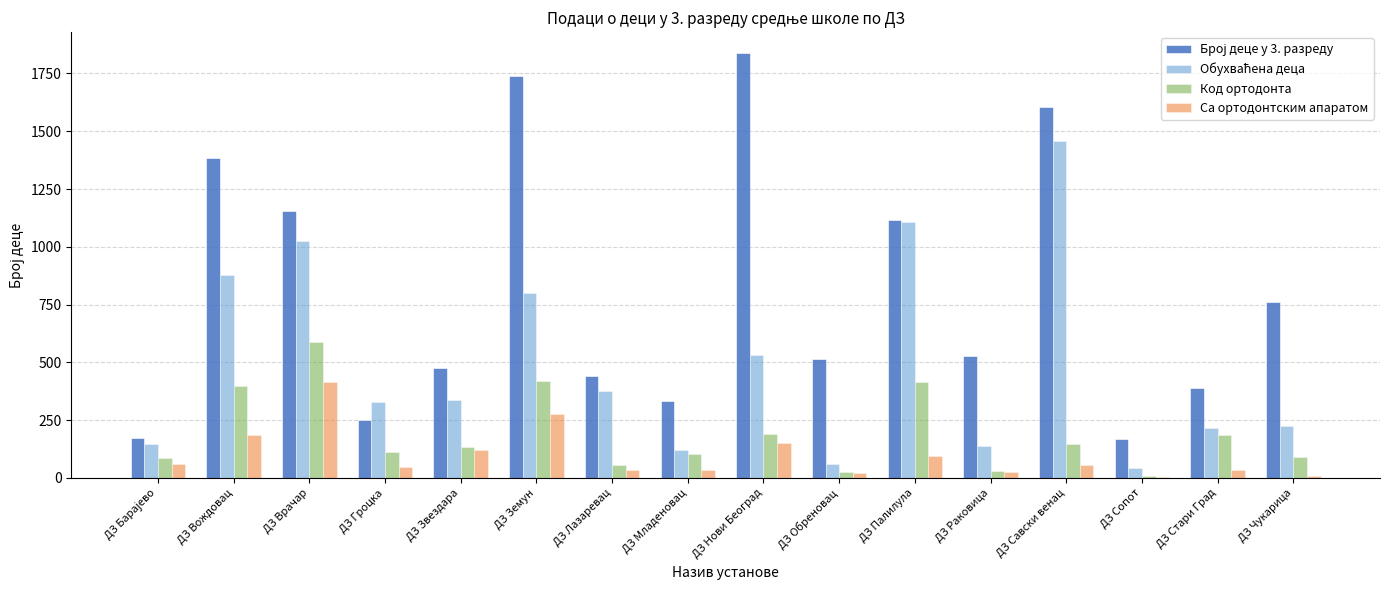

Is it true that Код ортодонта equals 174 at ДЗ Врачар?

False